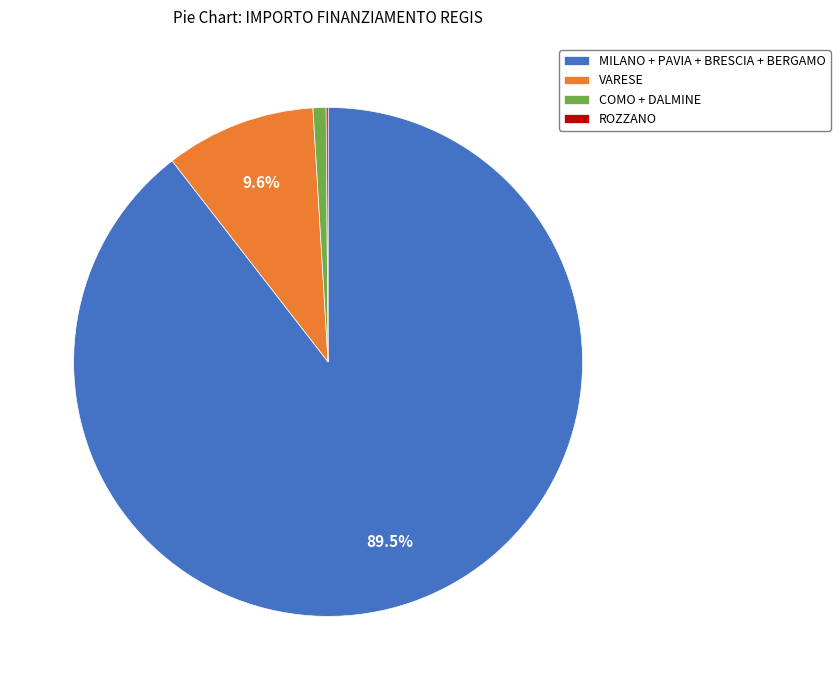

Which slice is the largest?

MILANO + PAVIA + BRESCIA + BERGAMO